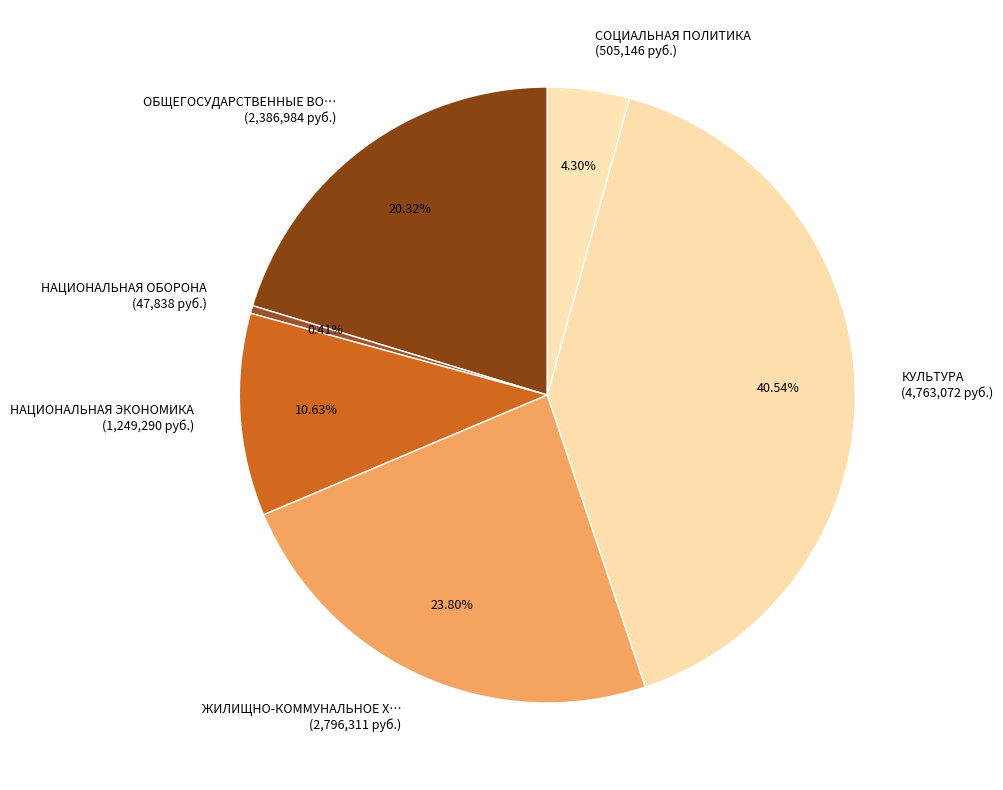

How many segments does this pie chart have?

6